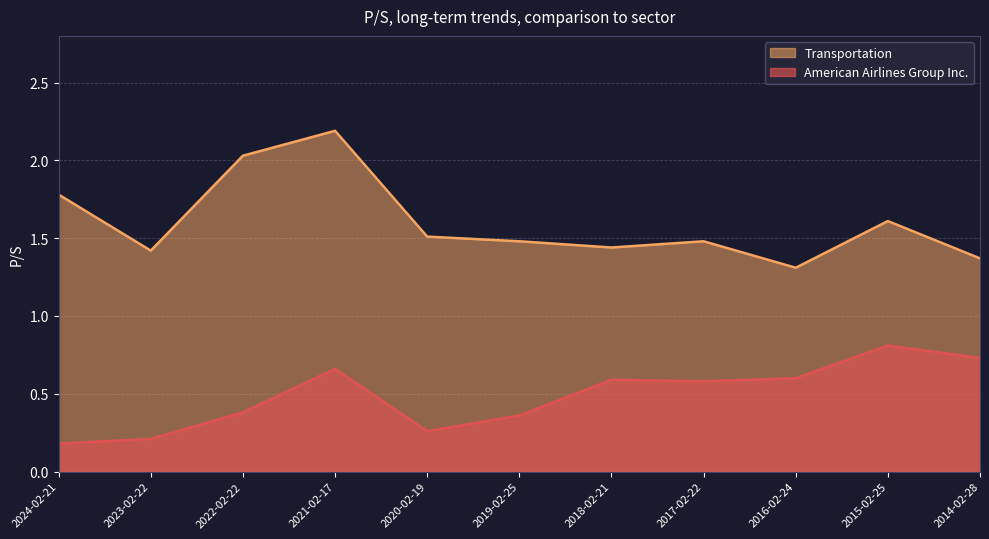

List the series in order of their overall mean, highest first.

Transportation, American Airlines Group Inc.